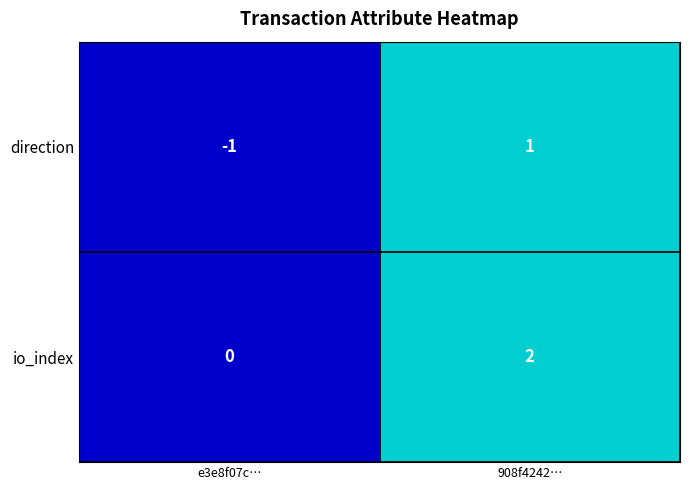

Which category has the lowest value across all series?

e3e8f07c…